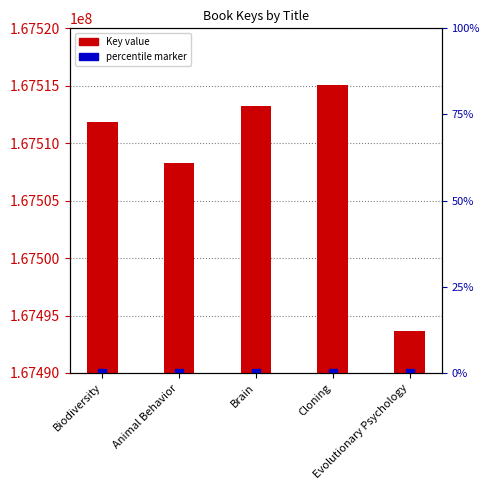

Count the number of categories in the chart.

5